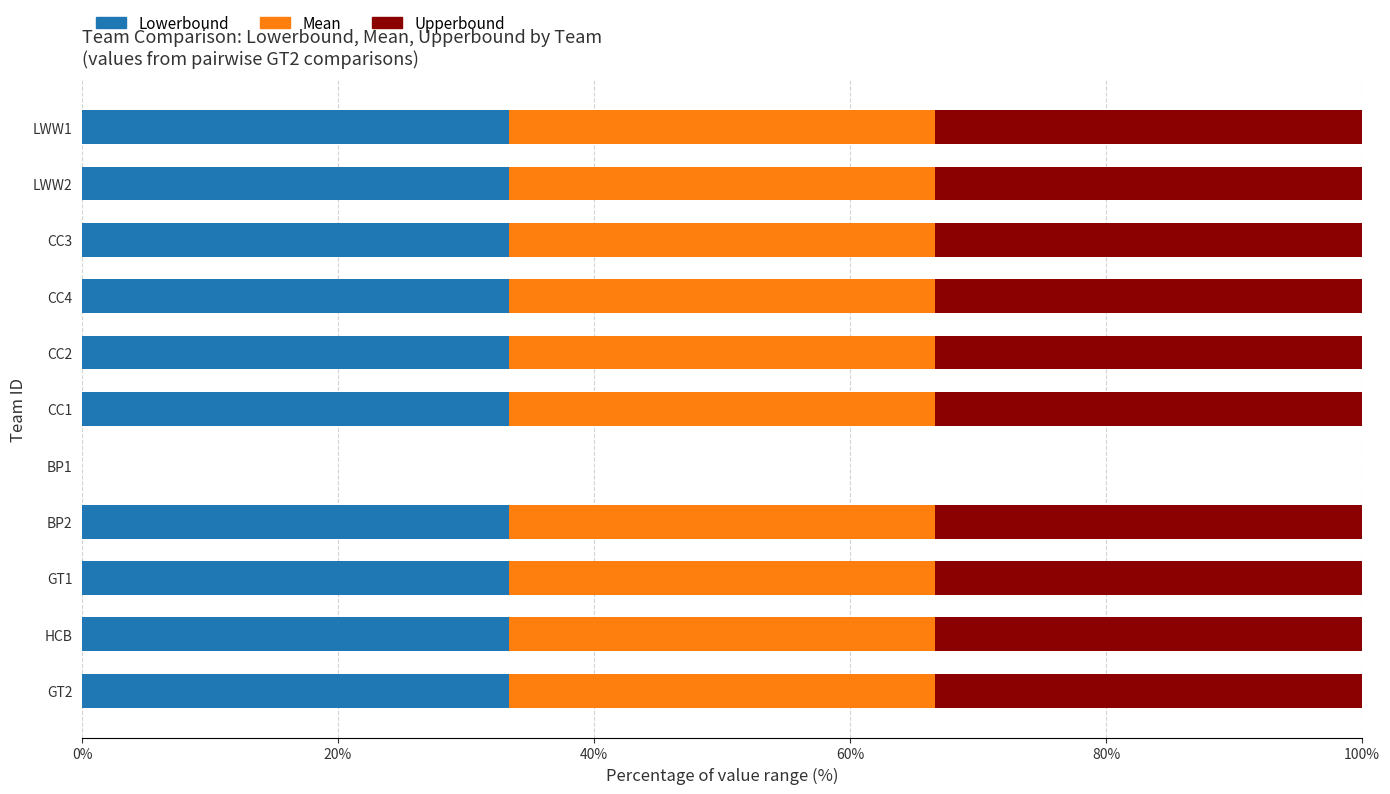

What is the total value across all series at CC1?

100.0